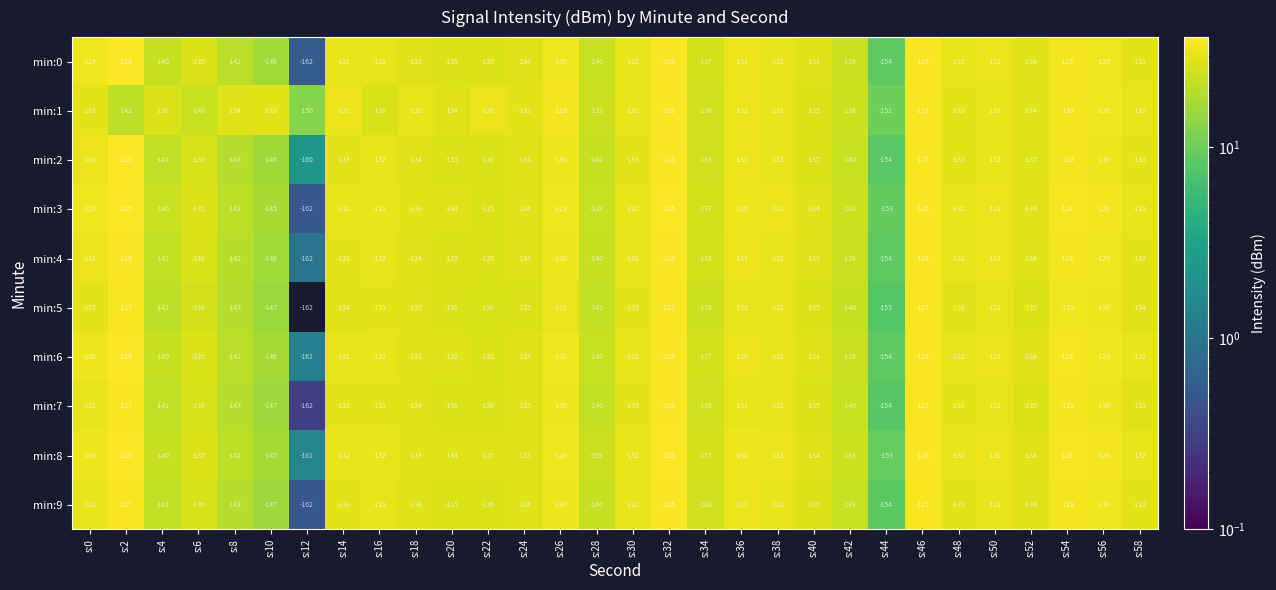

At which label does min:8 reach its minimum?

s:12